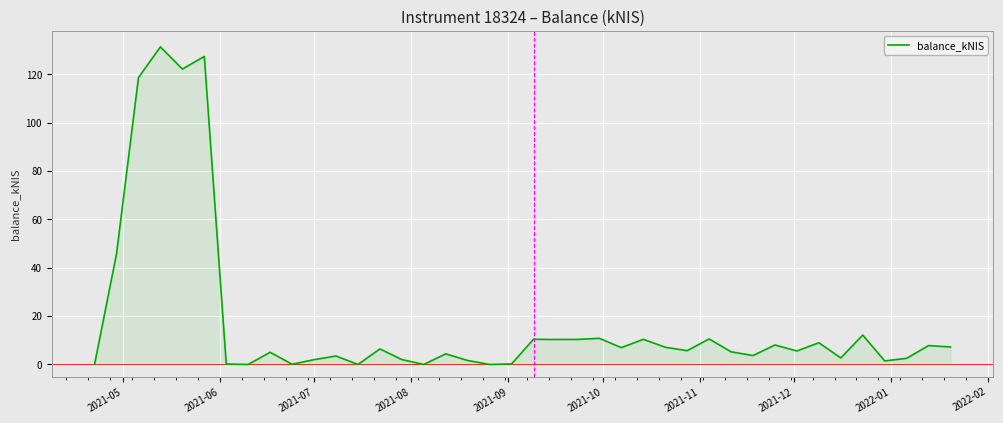

What is the greatest value displayed?

131.4